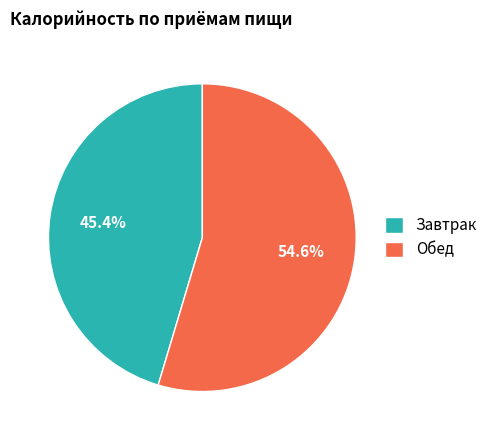

What percentage do Завтрак and Обед together represent?

100.0%